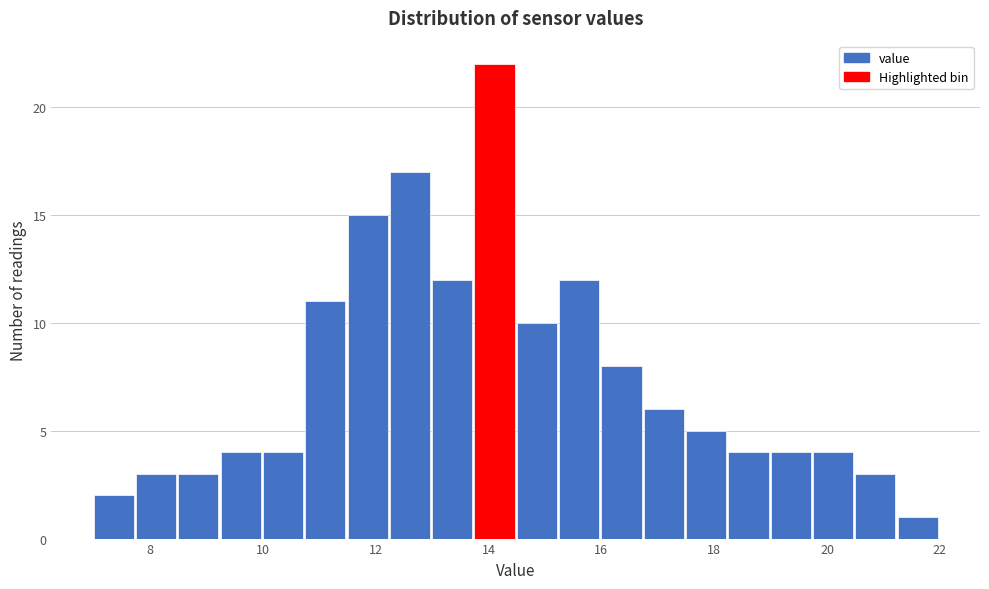

Around what value on the x-axis is the tallest bar? Give the approximate position of its centre, as read against the axis.

14.2